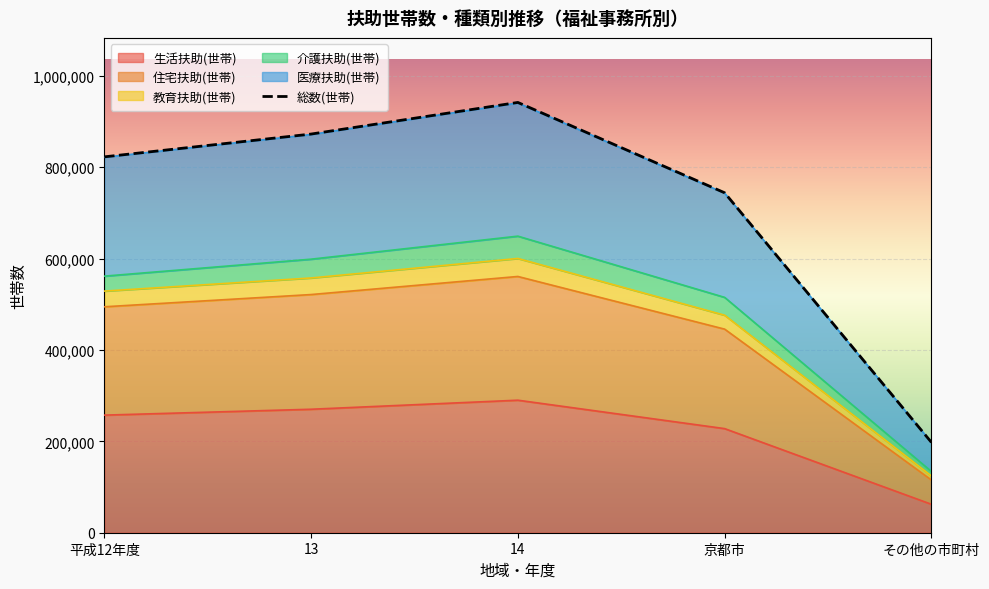

At which label does 生活扶助(世帯) reach its minimum?

その他の市町村